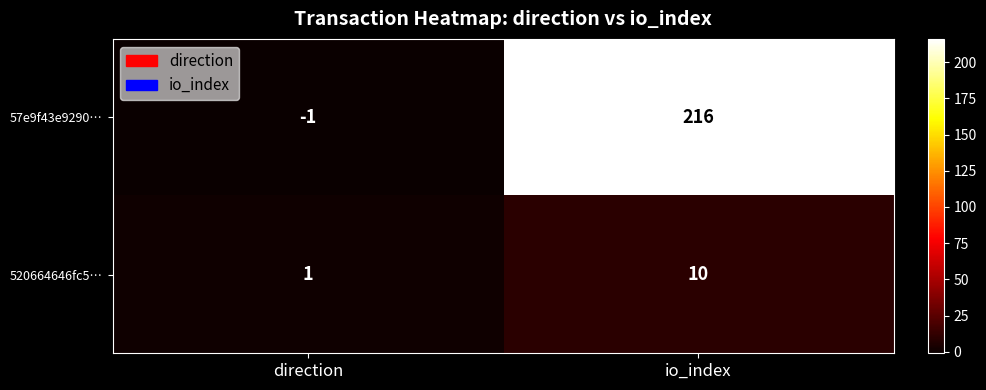

Which series has the largest total across all categories?

57e9f43e9290…